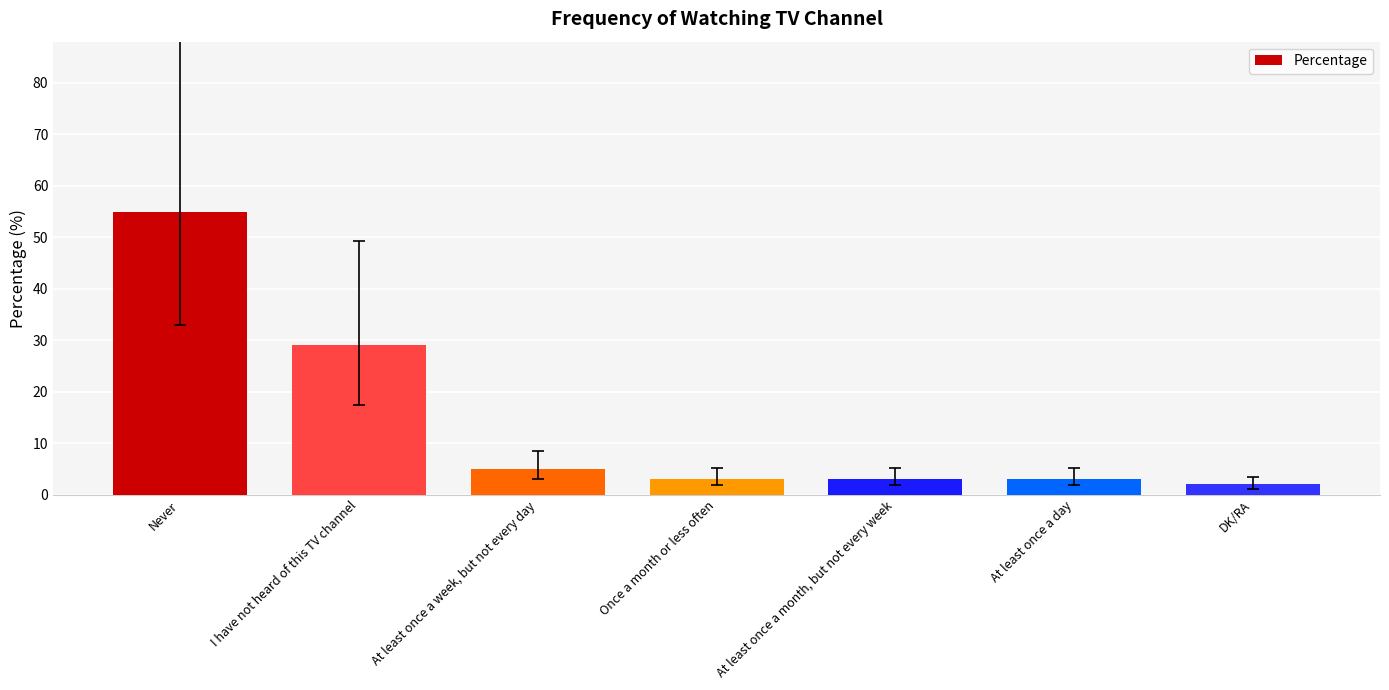

What is the maximum value shown in the chart?

55